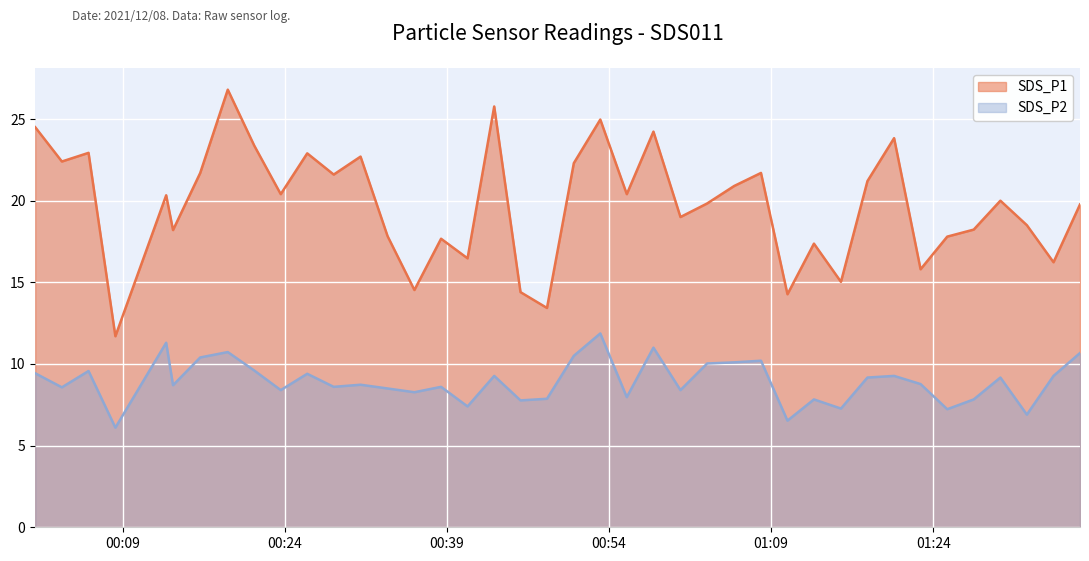

Where does the SDS_P2 series first go above 8?

2021/12/08 00:00:55